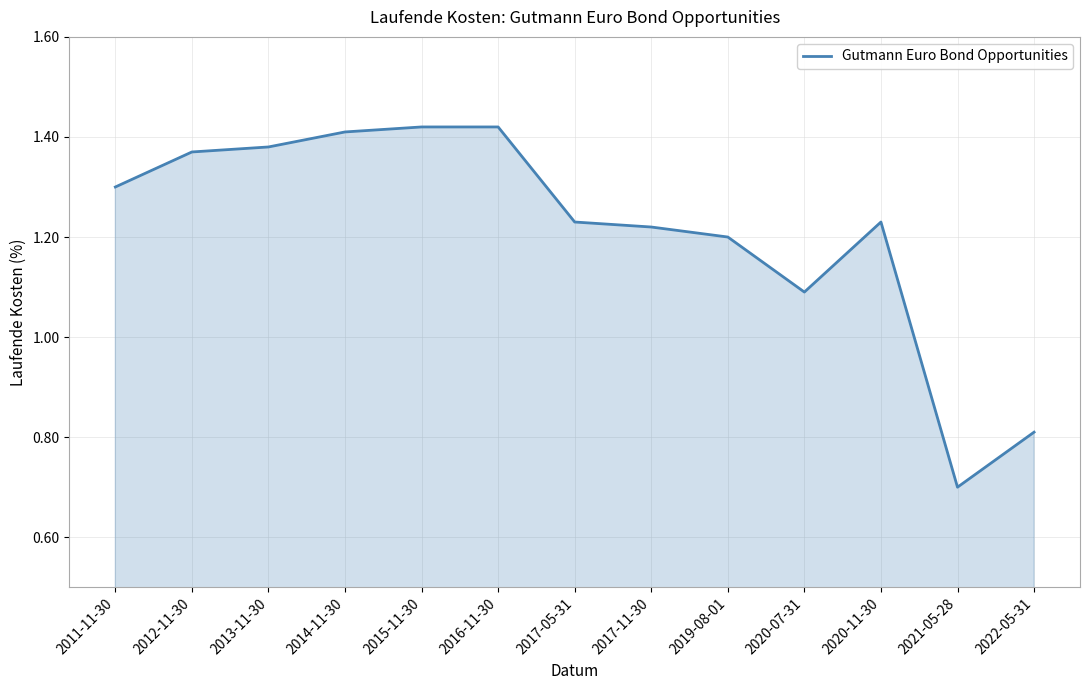

What is the sum of all values?

15.8